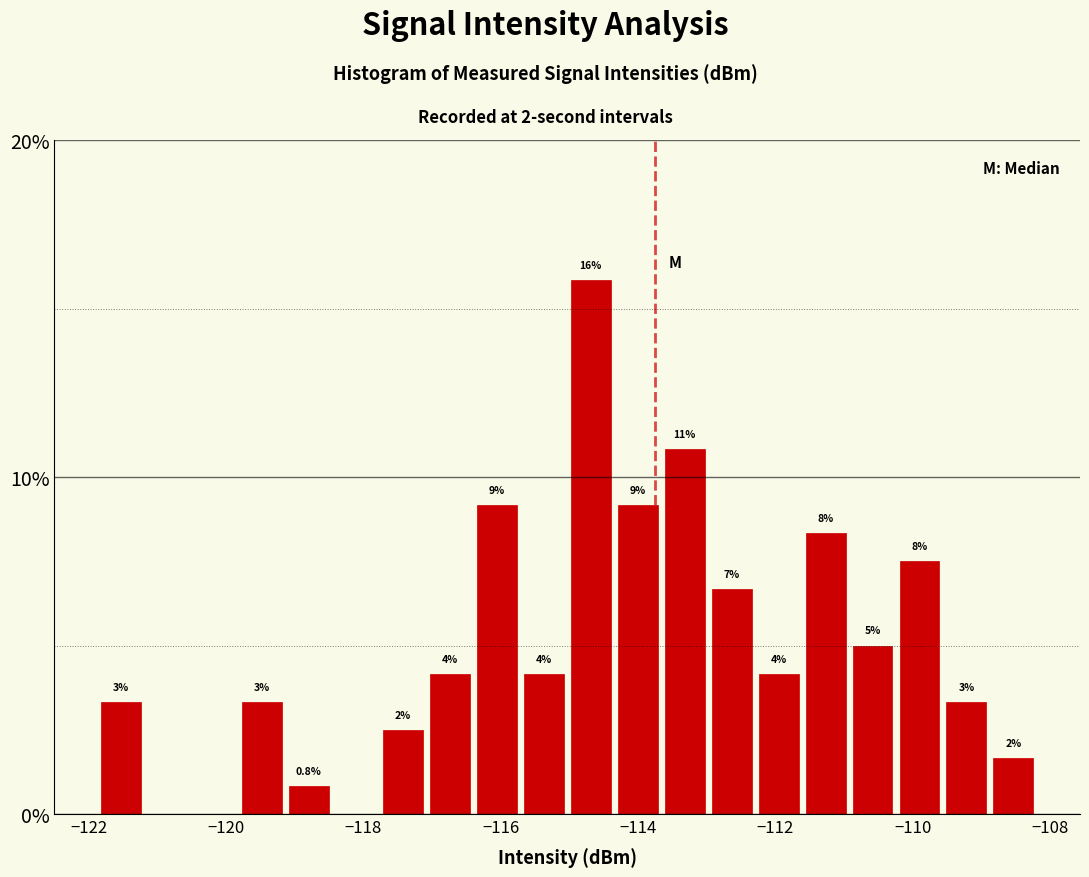

Read against the x-axis, roughly where is the centre of the tallest bar?

-114.6